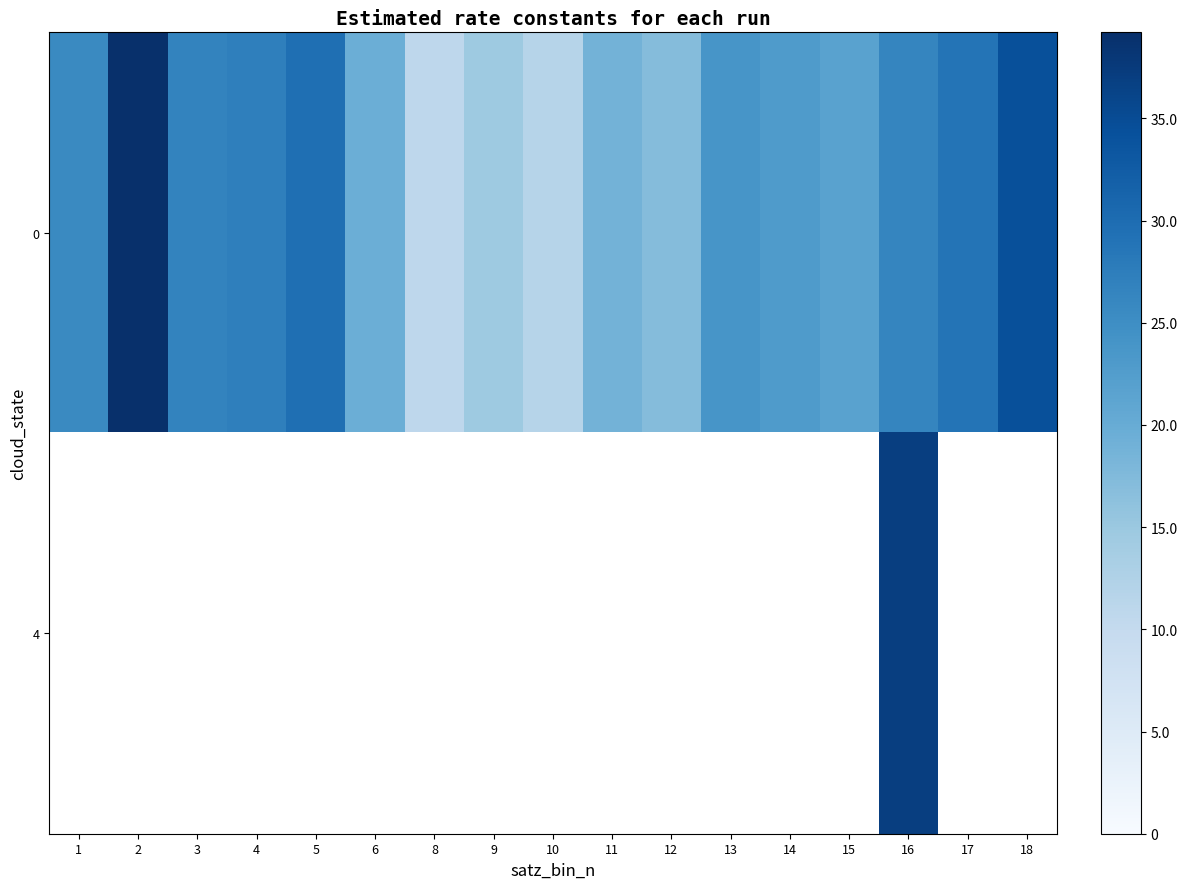

Where is 0 nearest to the value 24?

13